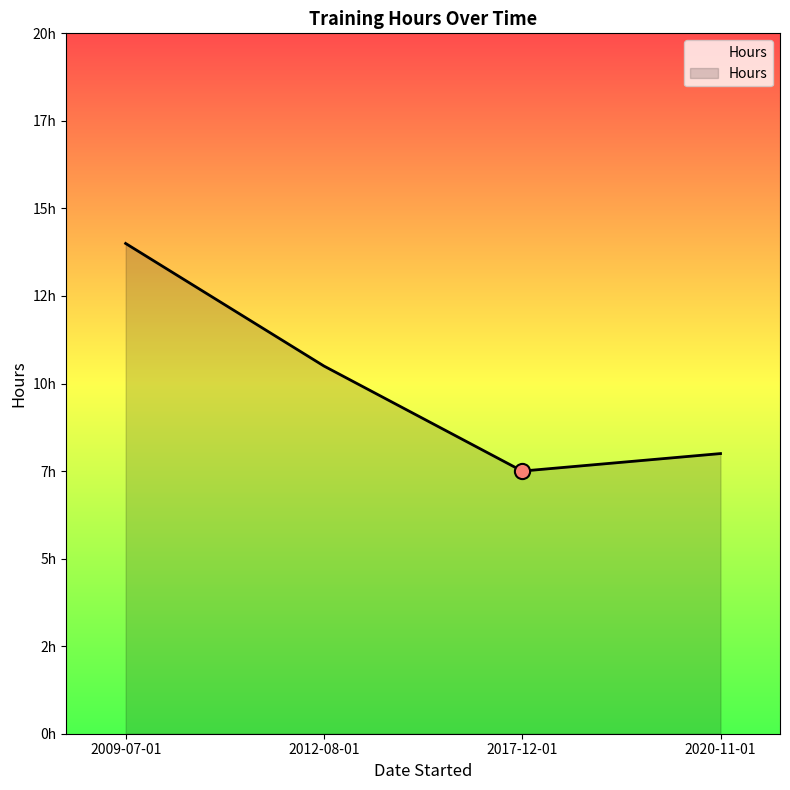

Between 2017-12-01 and 2012-08-01, which is larger?

2012-08-01